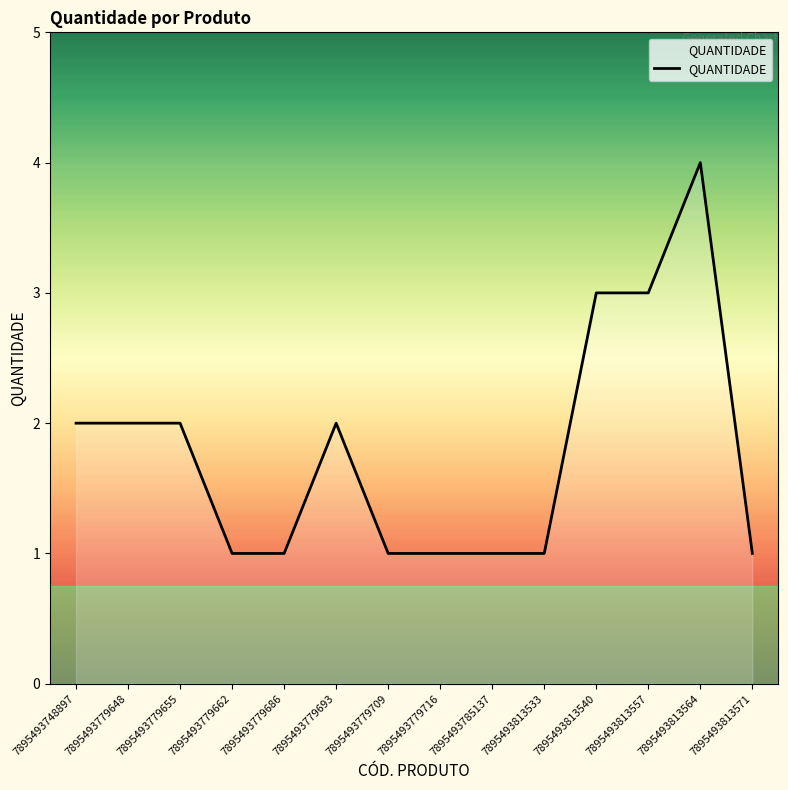

Reading left to right, what are all the values shown in this chart?

7895493748897=2	7895493779648=2	7895493779655=2	7895493779662=1	7895493779686=1	7895493779693=2	7895493779709=1	7895493779716=1	7895493785137=1	7895493813533=1	7895493813540=3	7895493813557=3	7895493813564=4	7895493813571=1